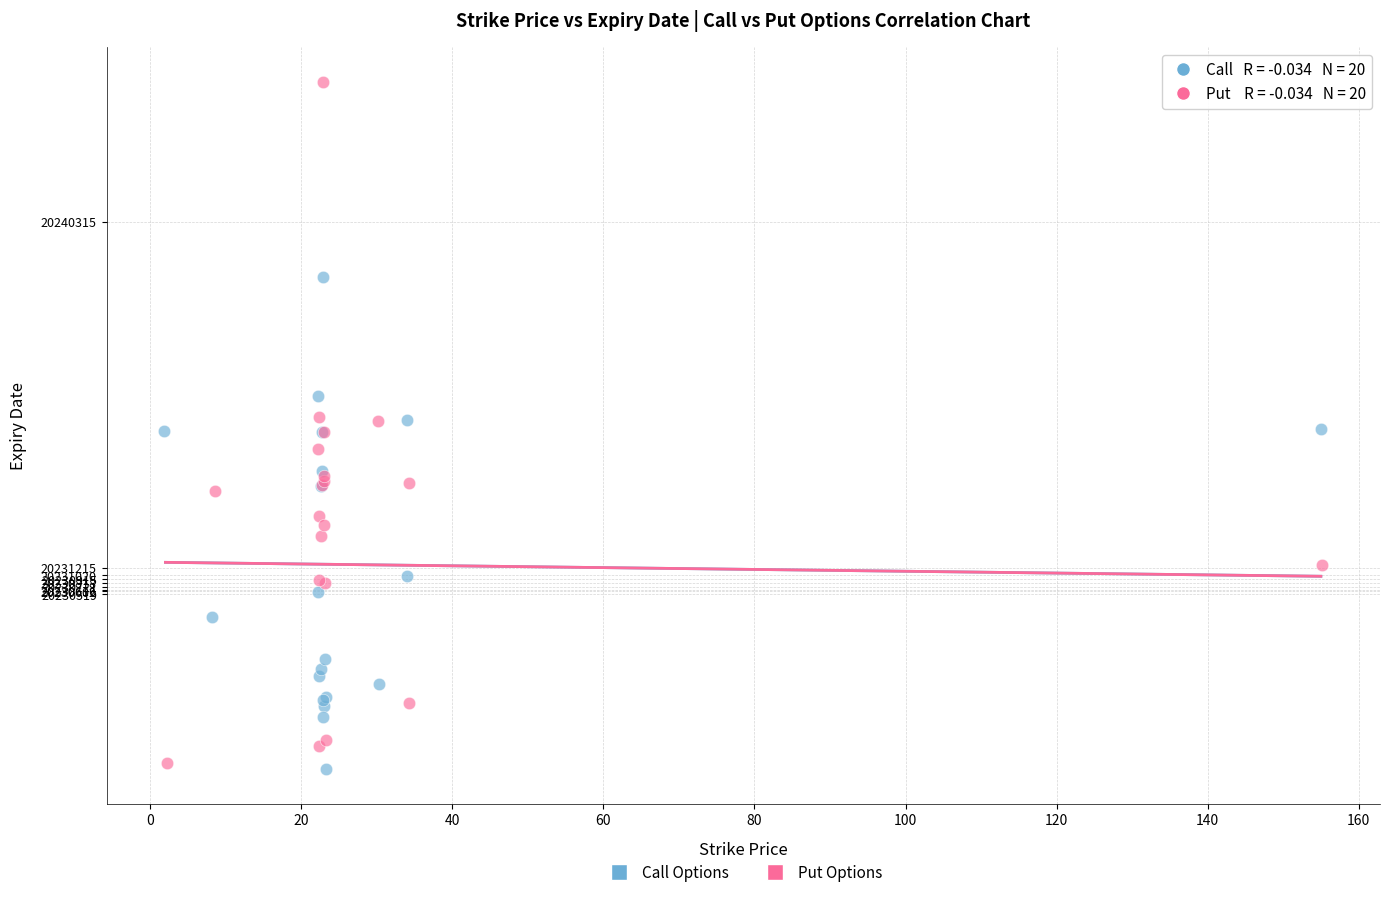

Which series has the largest Y range (max minus min)?

Put Options